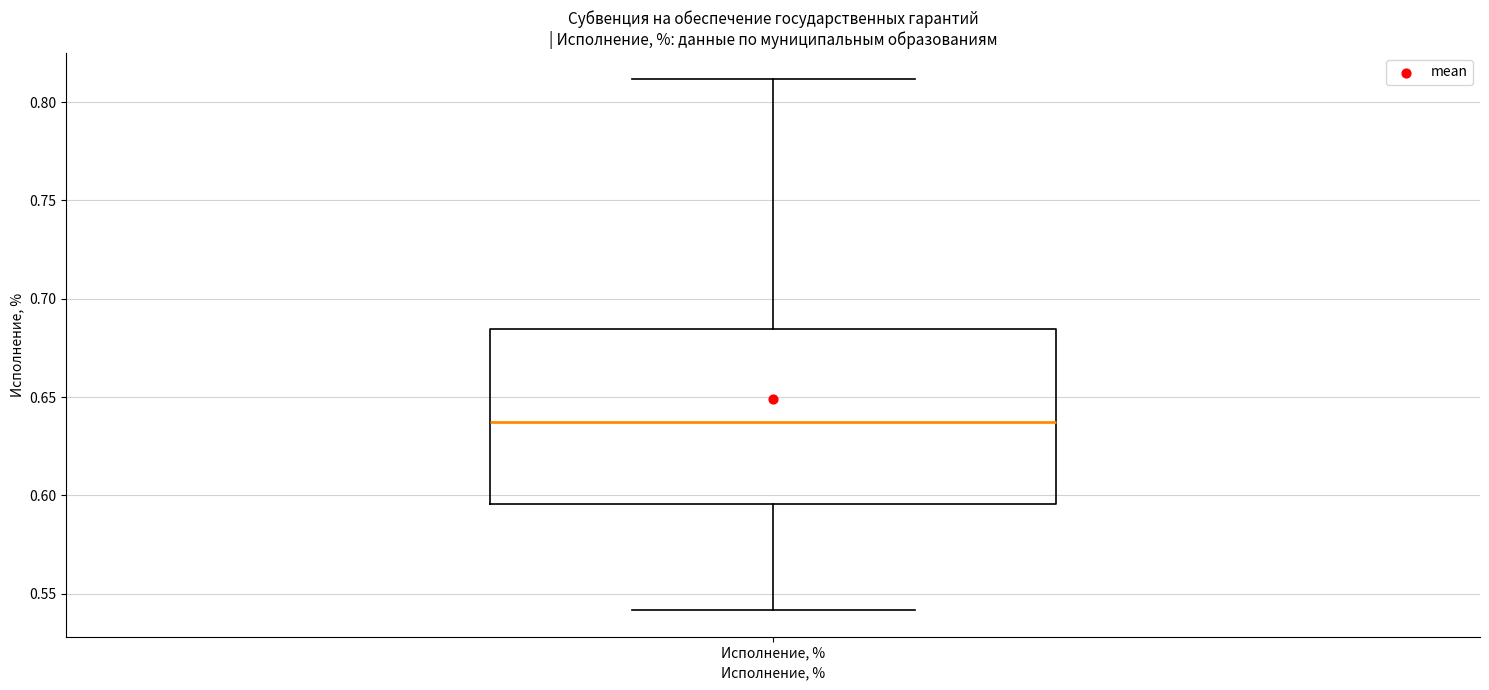

Transcribe this box plot: give where the median line is, the range the box spans, and where the two whiskers end, as read against the y-axis. The values are not printed on the chart, so give them approximately, as read against the axis.

median 0.640, box 0.595 to 0.685, whiskers 0.540 to 0.810